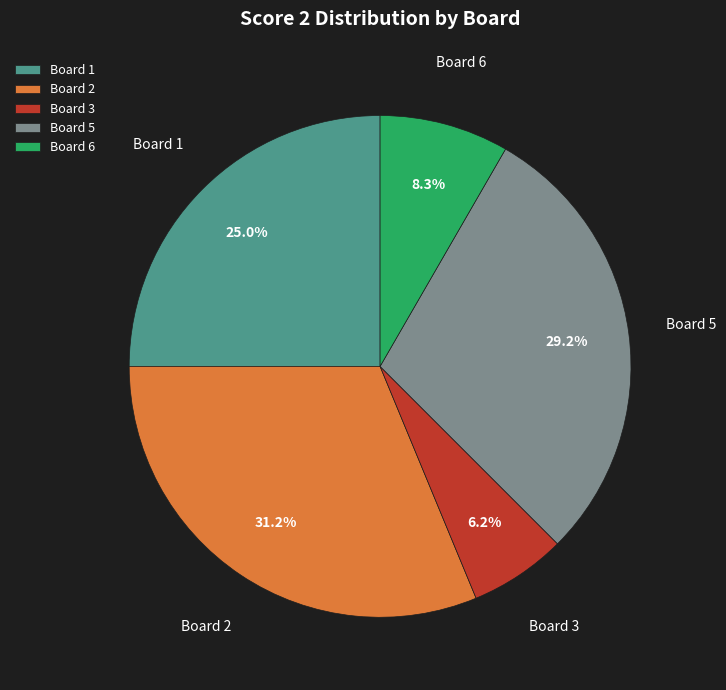

Combined, what portion of the pie is Board 3 and Board 5?

35.4%